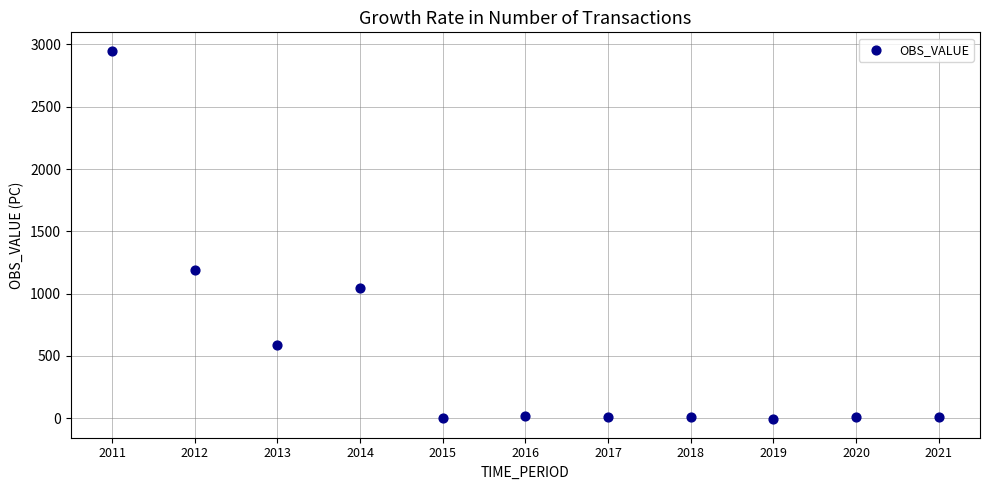

What Y value in the scatter plot is closest to 1470?

1186.7